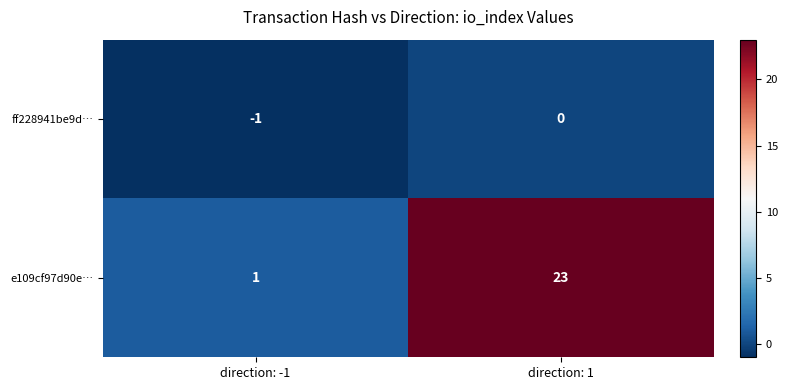

Which series has the largest total across all categories?

e109cf97d90e…